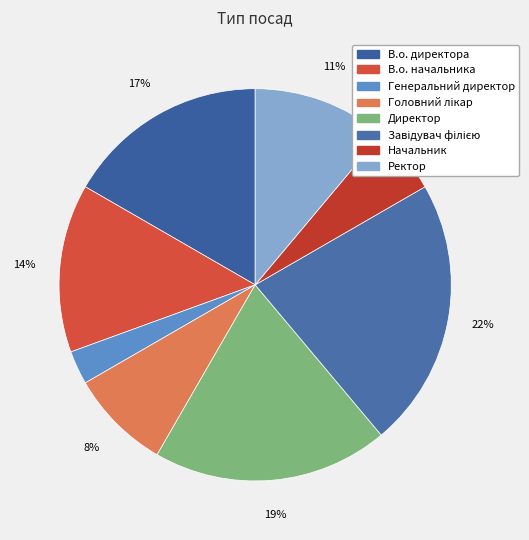

The В.о. начальника slice represents 14% of the pie. True or false?

True